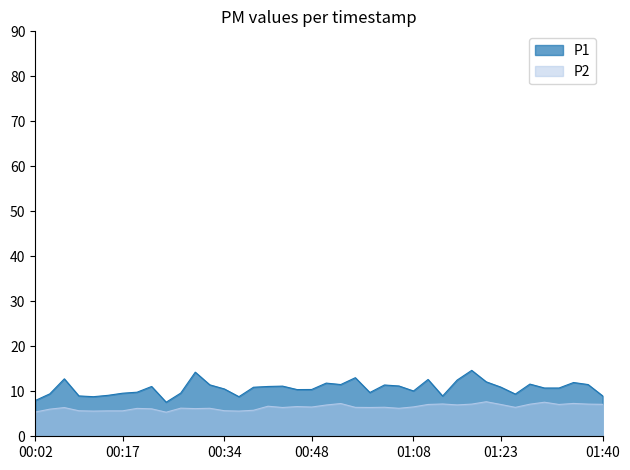

Between 00:24 and 01:38, which is larger?

01:38